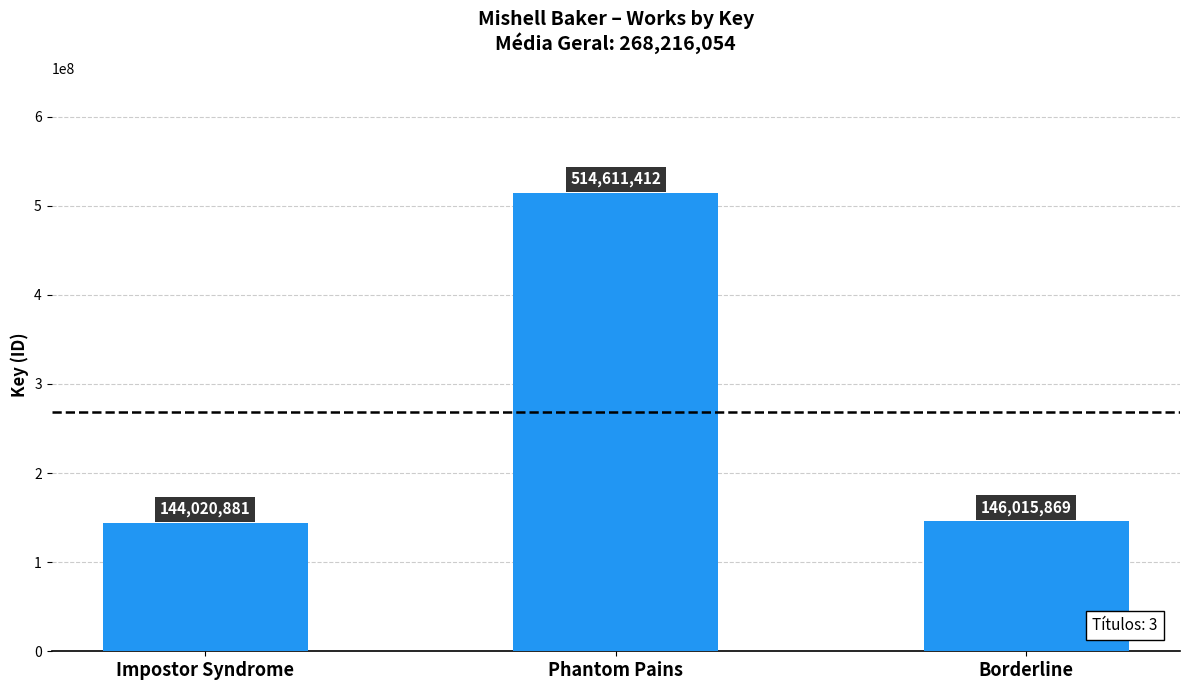

List the labels in order of value, smallest first.

Impostor Syndrome, Borderline, Phantom Pains